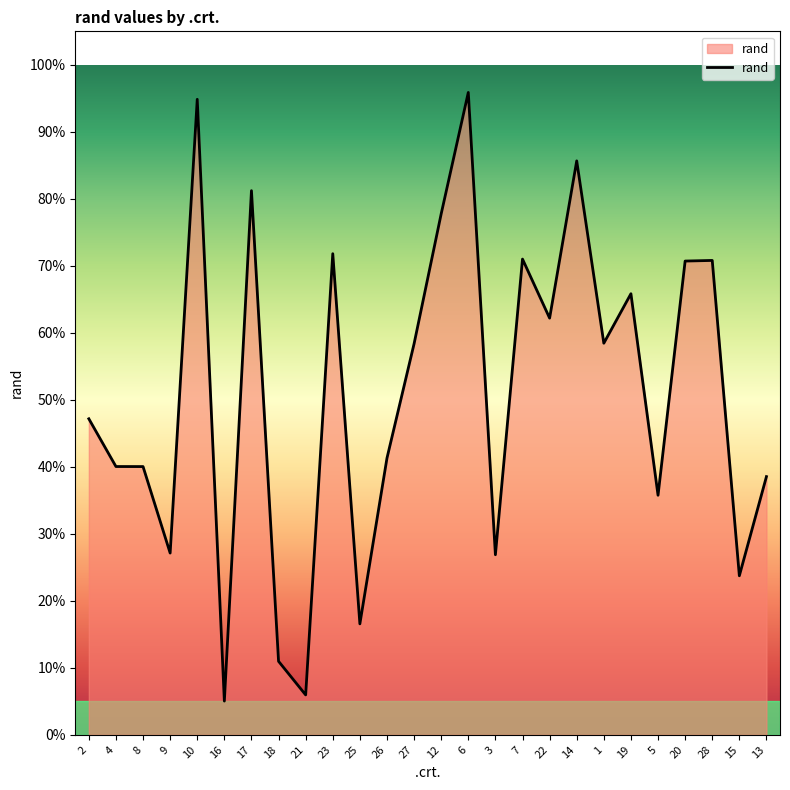

True or false: the data has more than 2 interior local peaks.

True